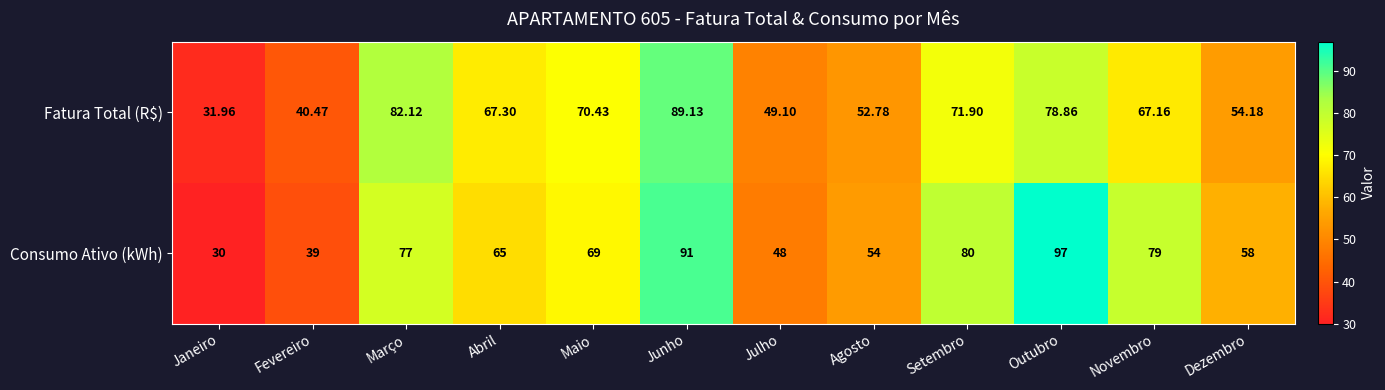

At which category is the sum across all series the highest?

Junho